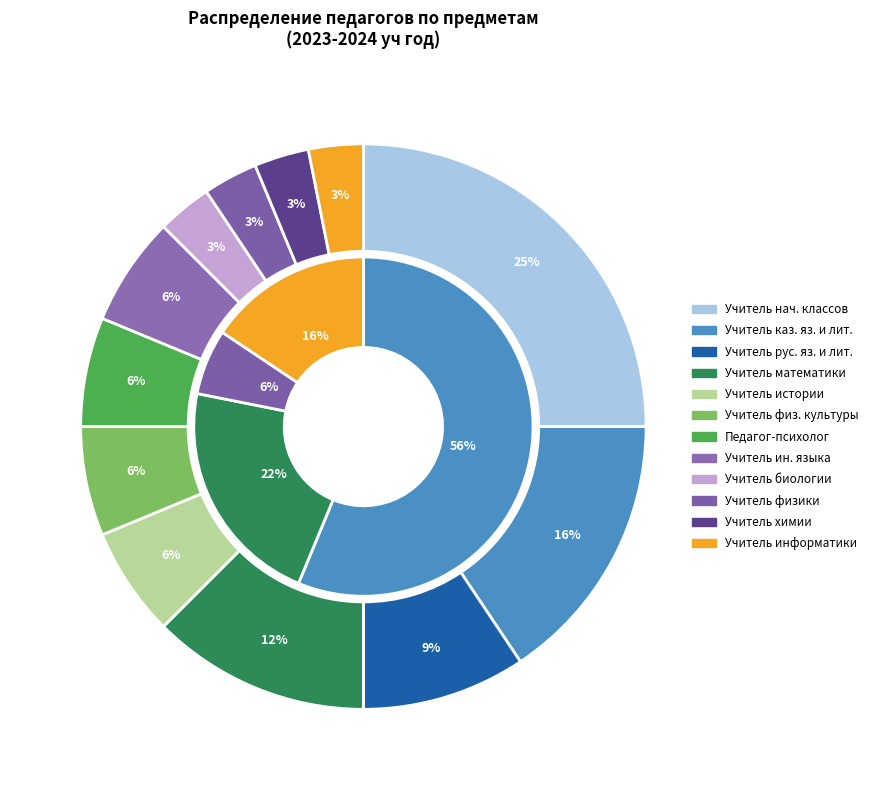

Which category has the biggest portion of the pie?

Учитель начальных классов